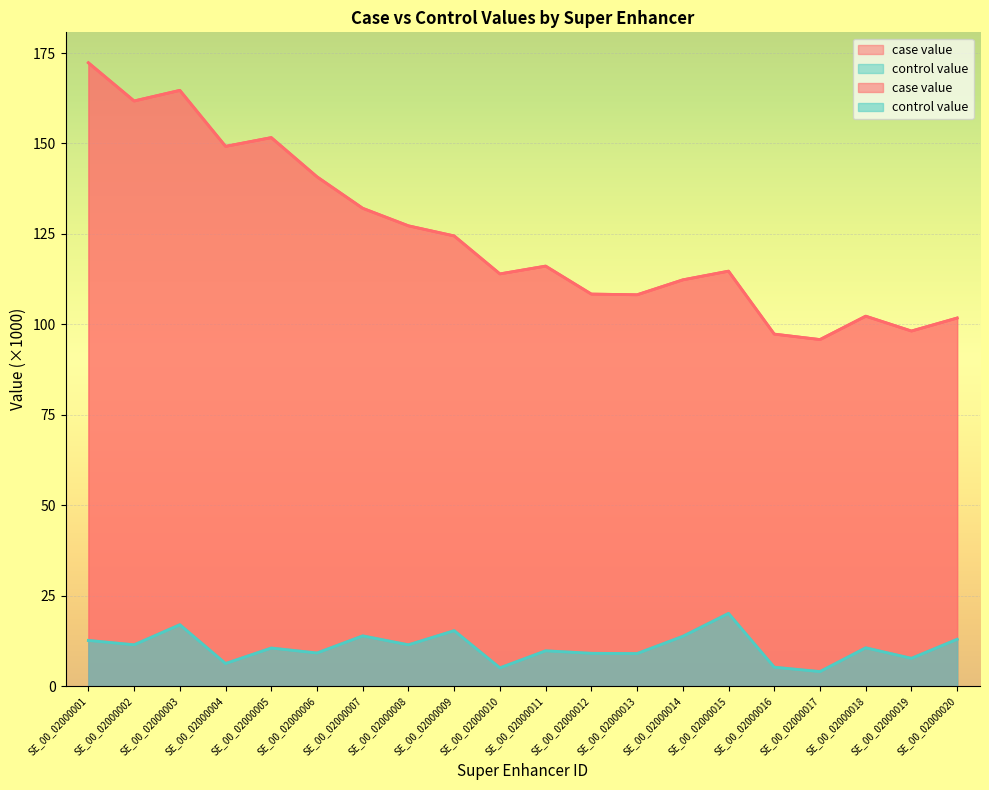

What is the difference between the control value values at SE_00_02000012 and SE_00_02000016?

3.8